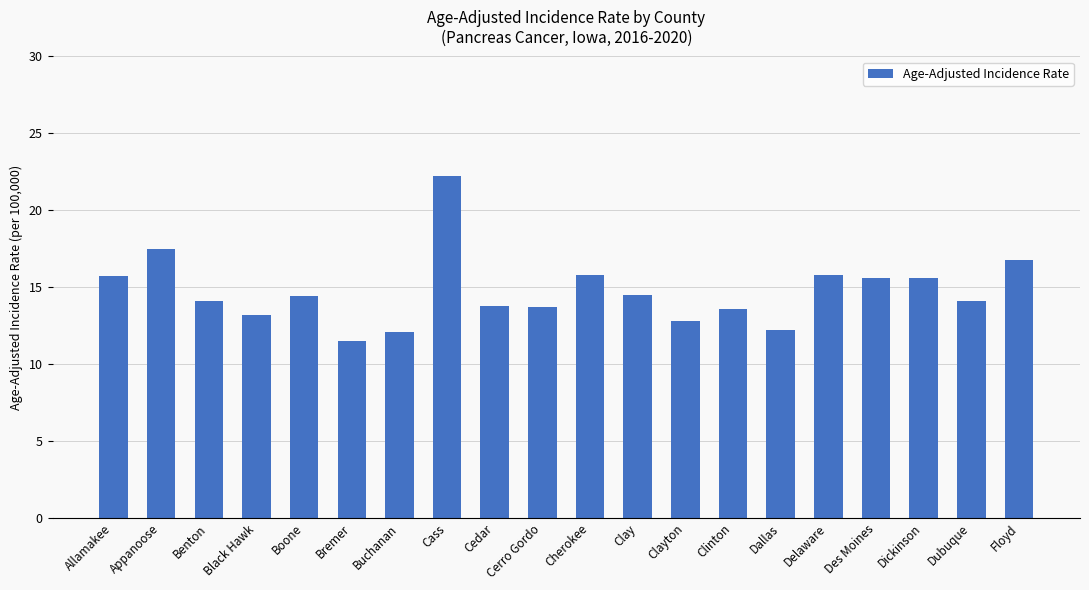

At which label does the data first exceed 14?

Allamakee